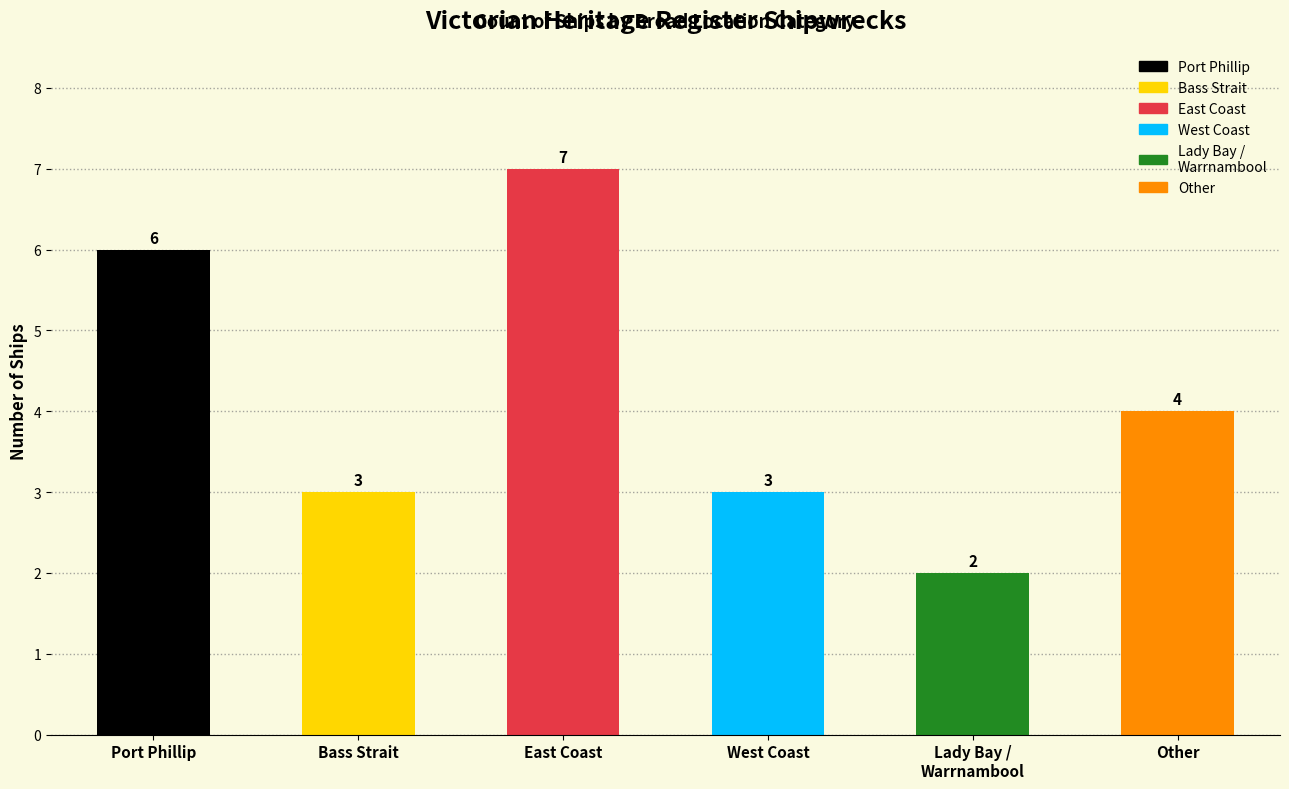

What is the difference between the maximum and minimum values?

5